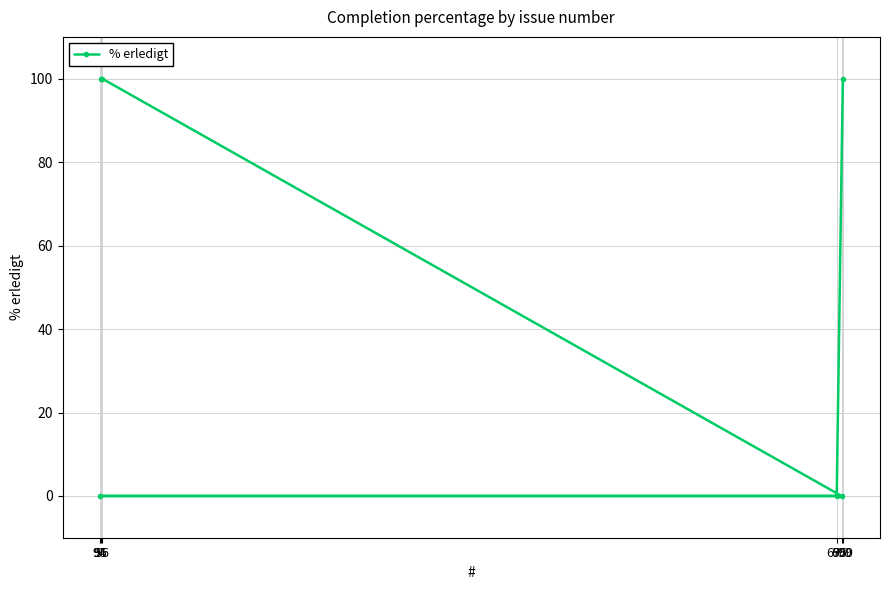

How many positive values are there?

3